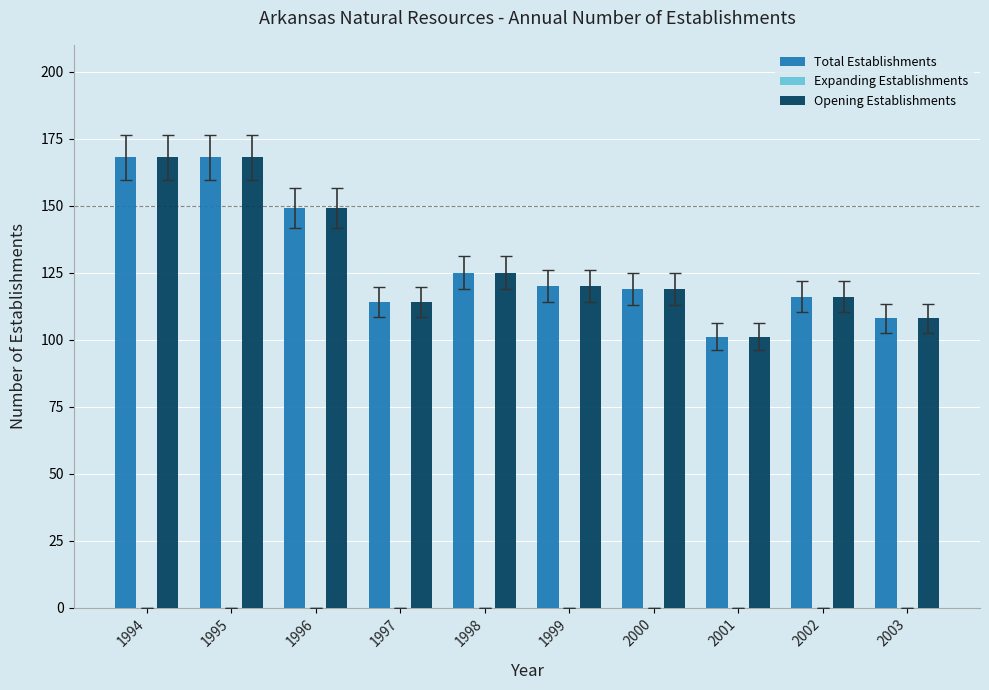

How many groups of bars are there?

10